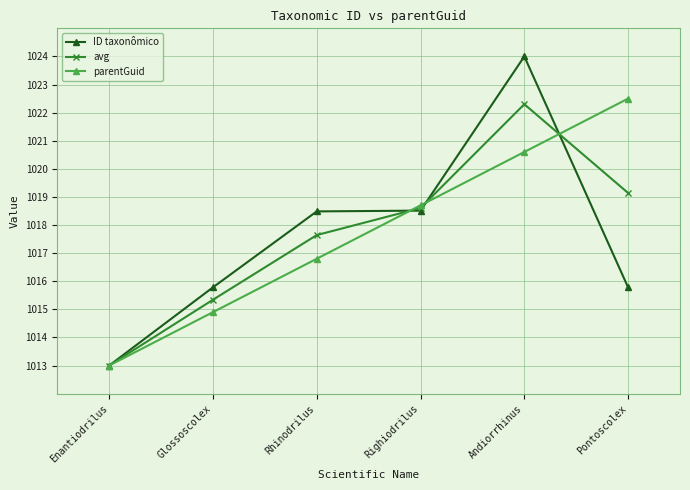

What is the total value across all series at Enantiodrilus?

3039.0